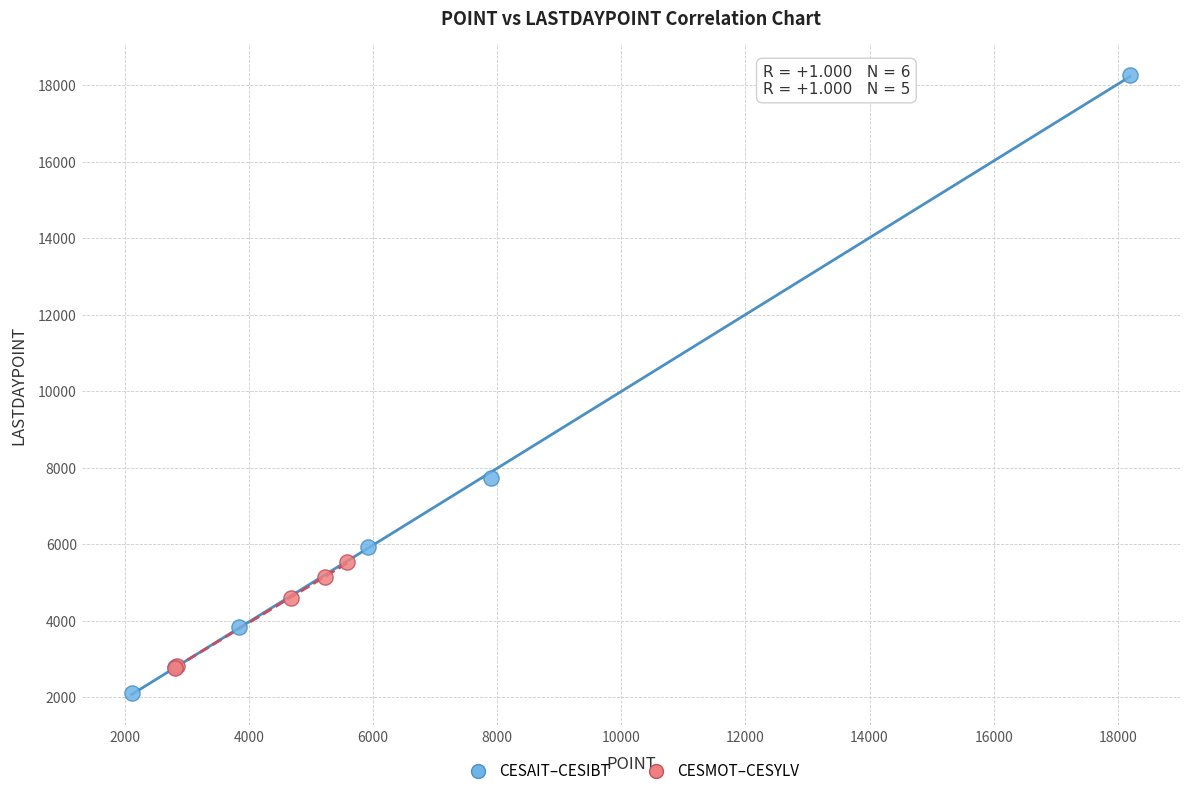

Which series contains the highest Y value?

CESAIT–CESIBT